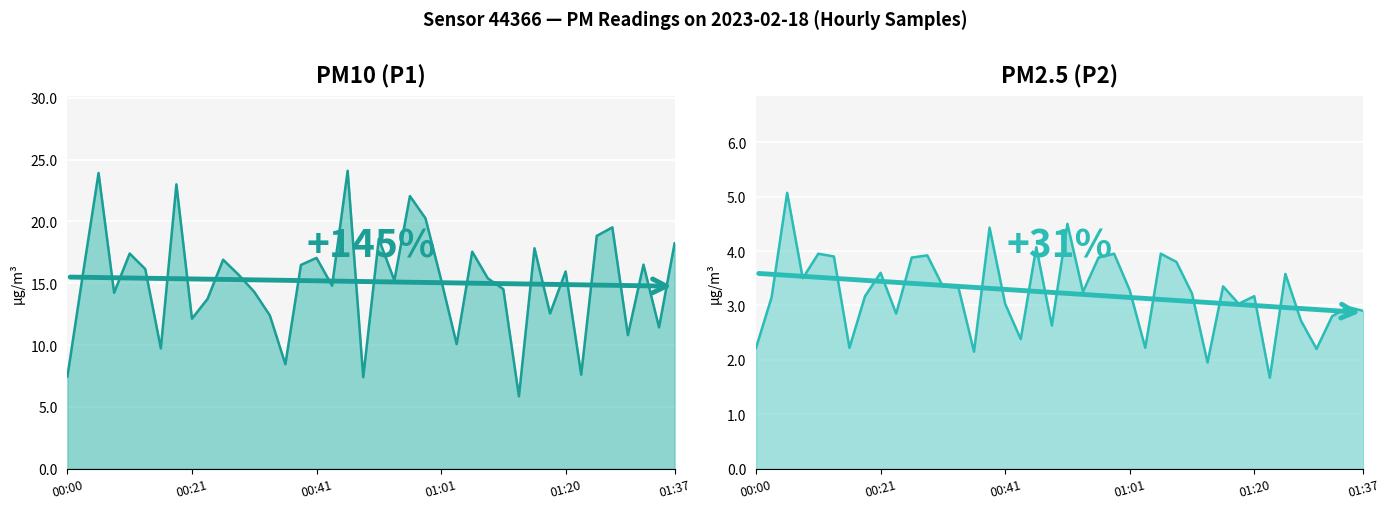

How many categories are shown in the chart?

40